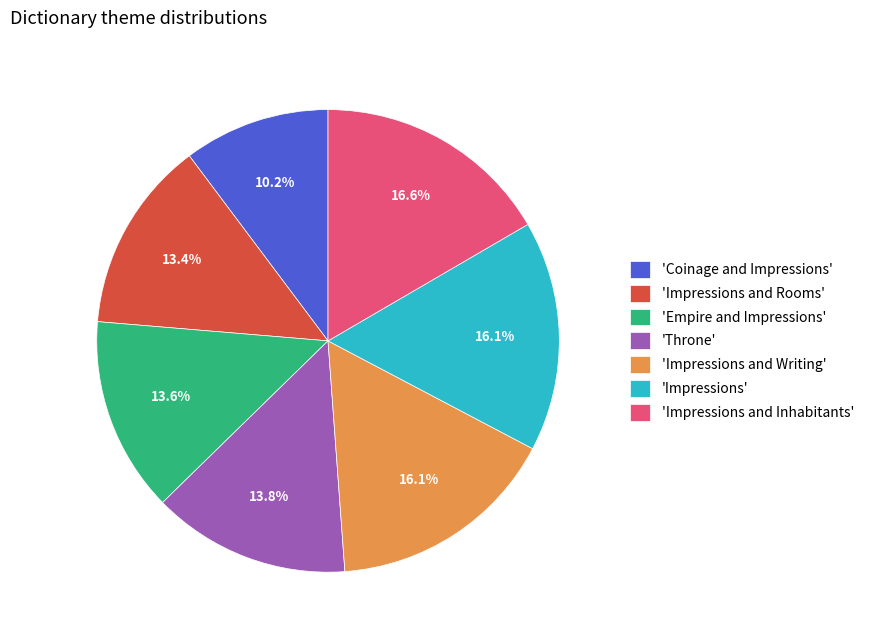

Which has a higher value, 'Impressions and Inhabitants' or 'Coinage and Impressions'?

'Impressions and Inhabitants'